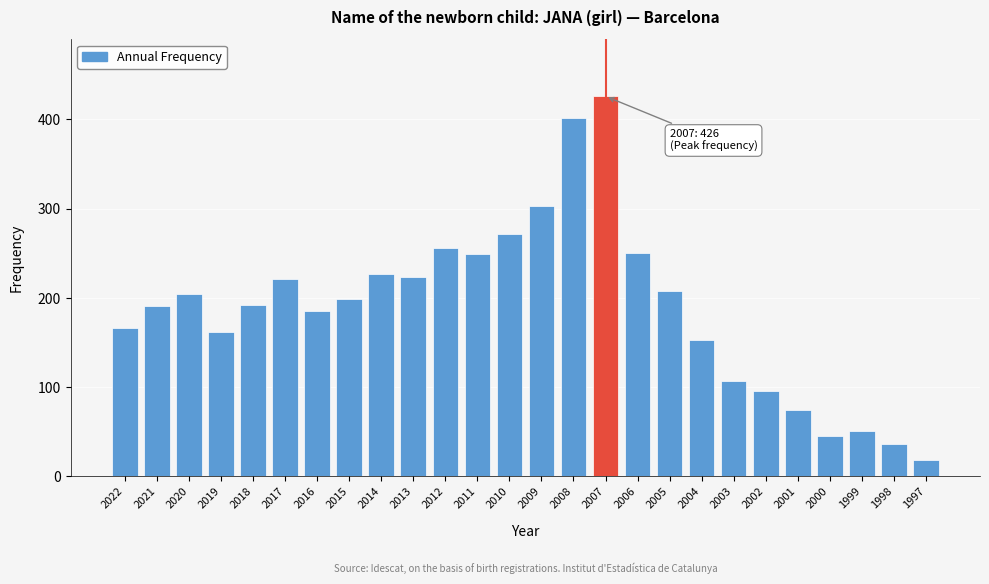

What is the value of the 4th bar from the left?

161